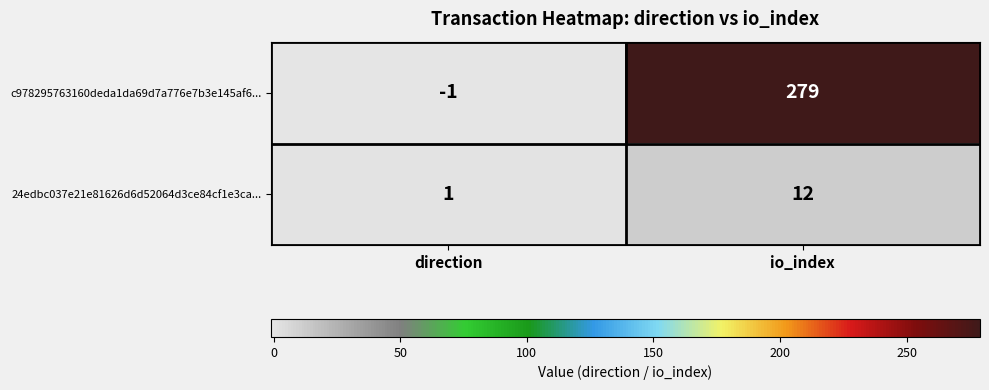

What is the average value of the c978295763160deda1da69d7a776e7b3e145af6... series?

139